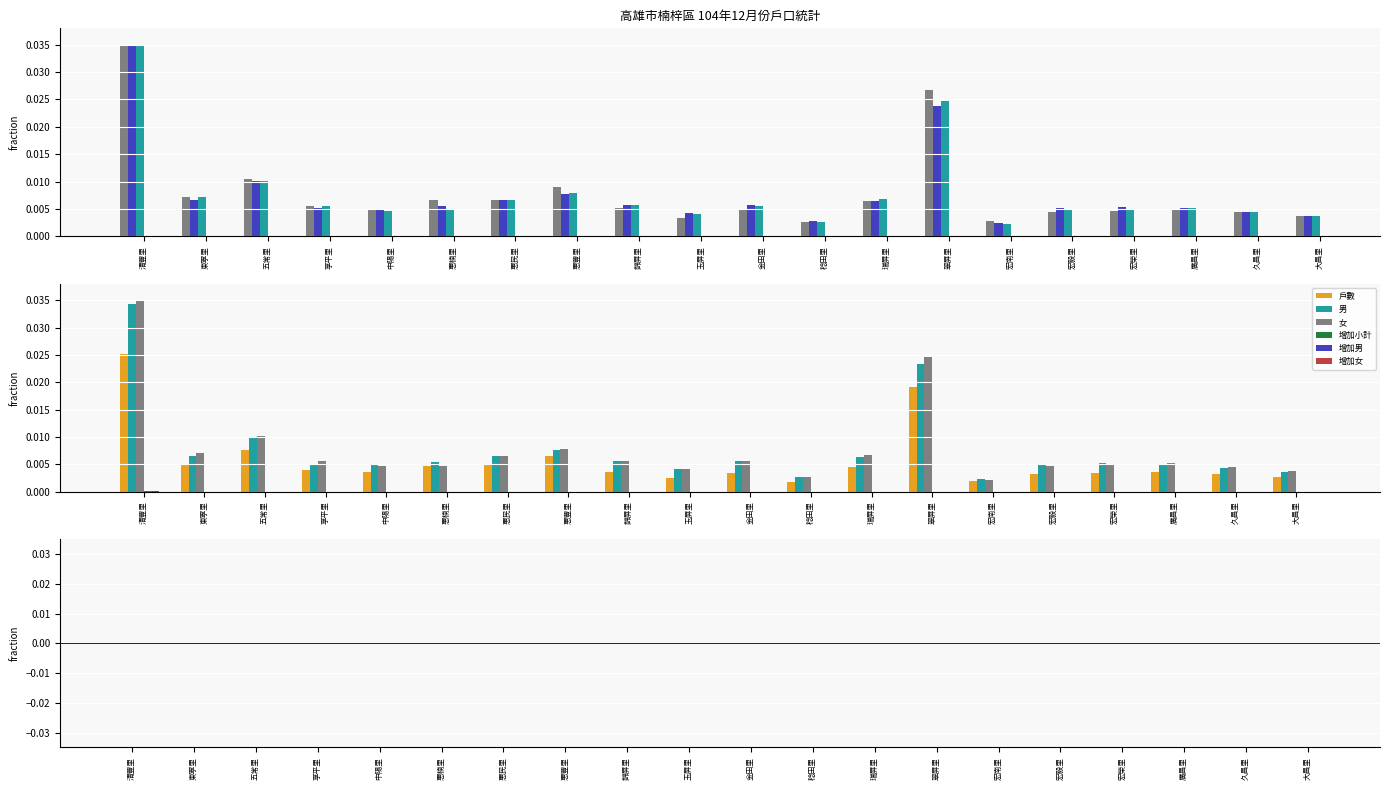

Is it true that 男 equals 0.0 at 惠楠里?

True